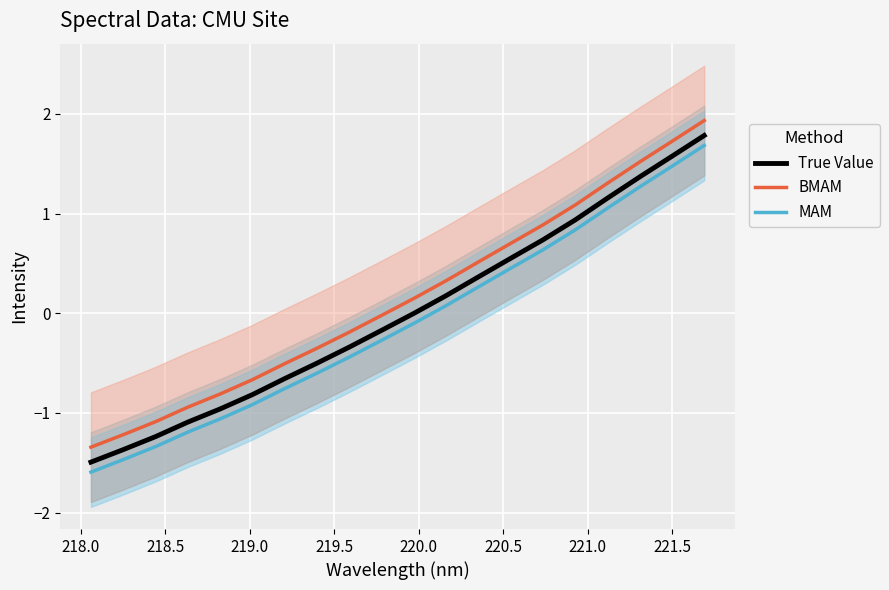

True or false: True Value and MAM intersect in this chart.

False